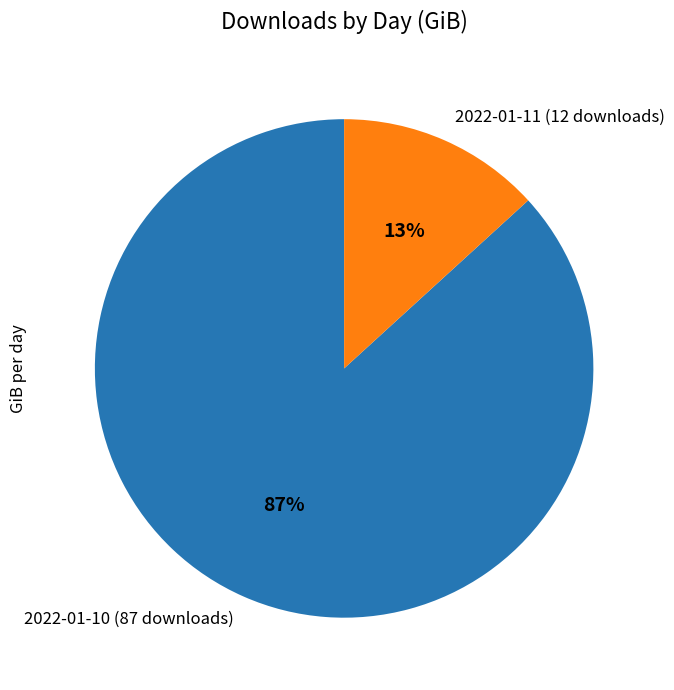

What is the largest slice in the pie chart?

2022-01-10 (87 downloads)